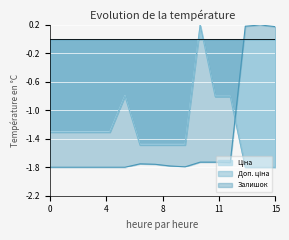

True or false: Ціна and Доп. ціна intersect in this chart.

False